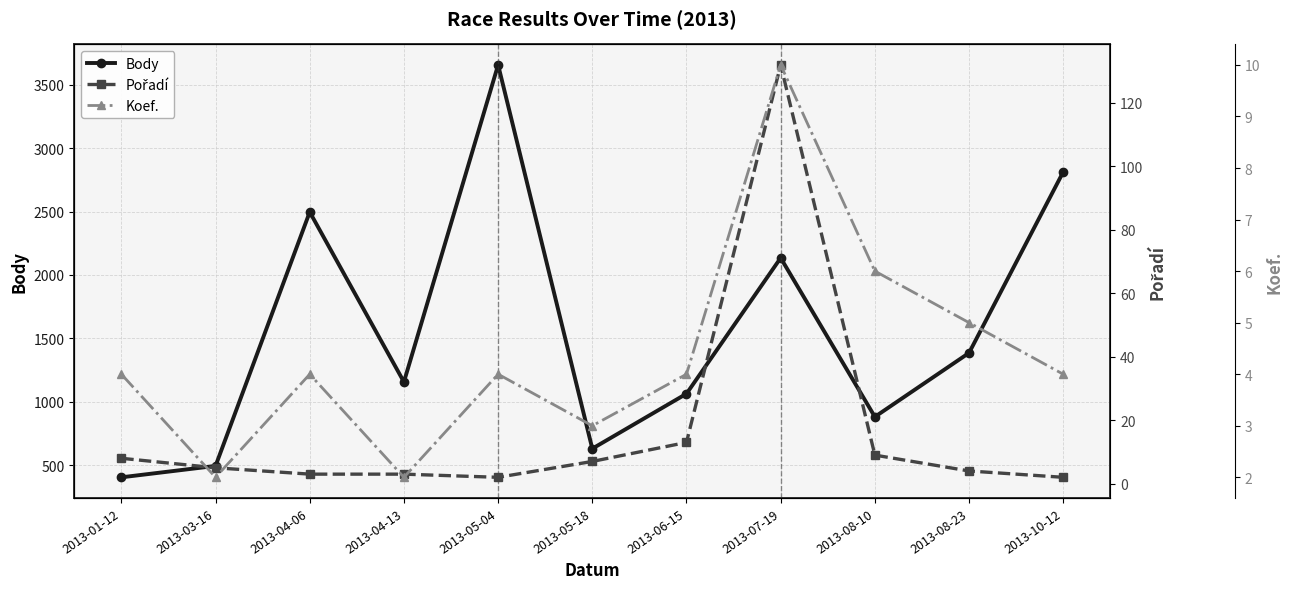

What is the highest value of the Body series?

3656